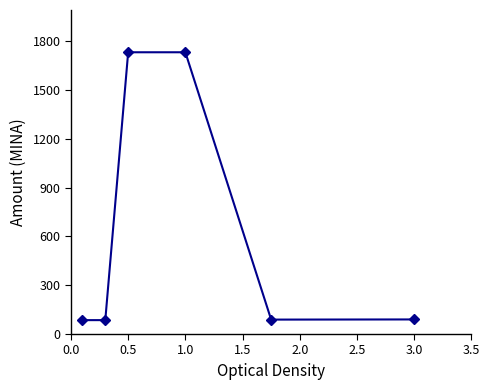

How many interior local valleys (lower than both neighbors) does the data have?

1